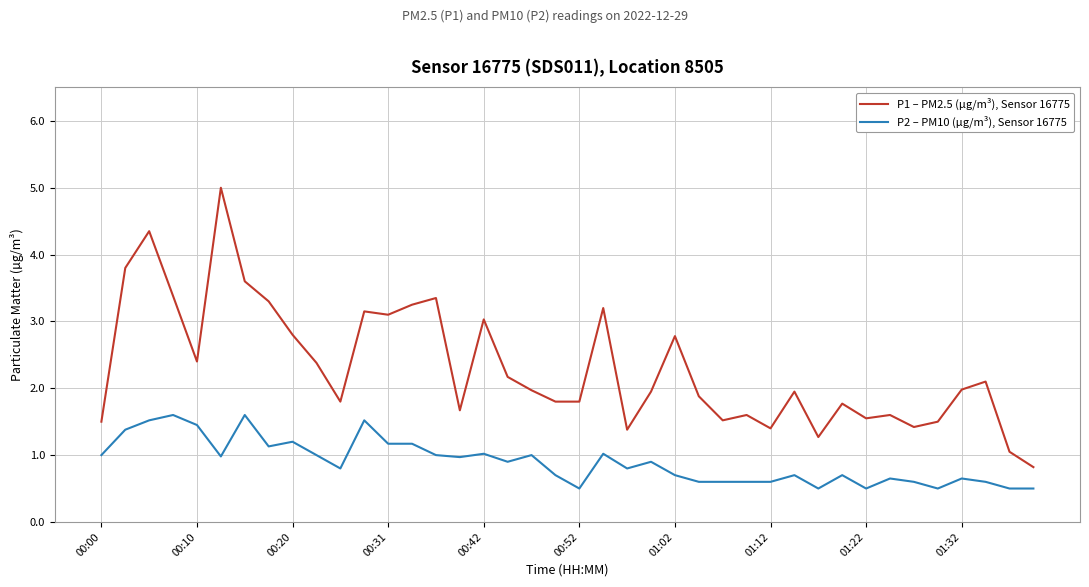

What is the sum of all P2 – PM10 (µg/m³), Sensor 16775 values?

35.8